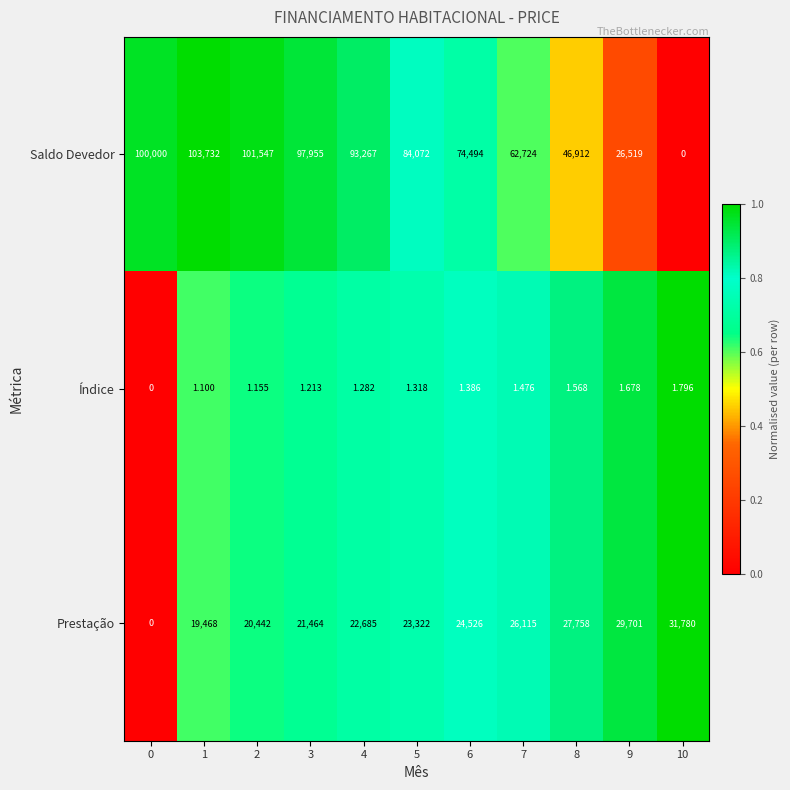

Is the value of Saldo Devedor at 6 greater than the value of Prestação at 2?

Yes